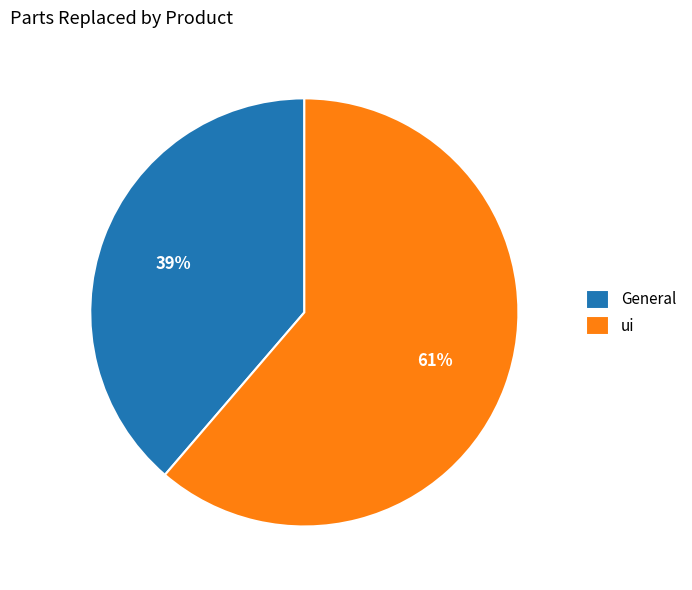

Which category has the smallest portion of the pie?

General